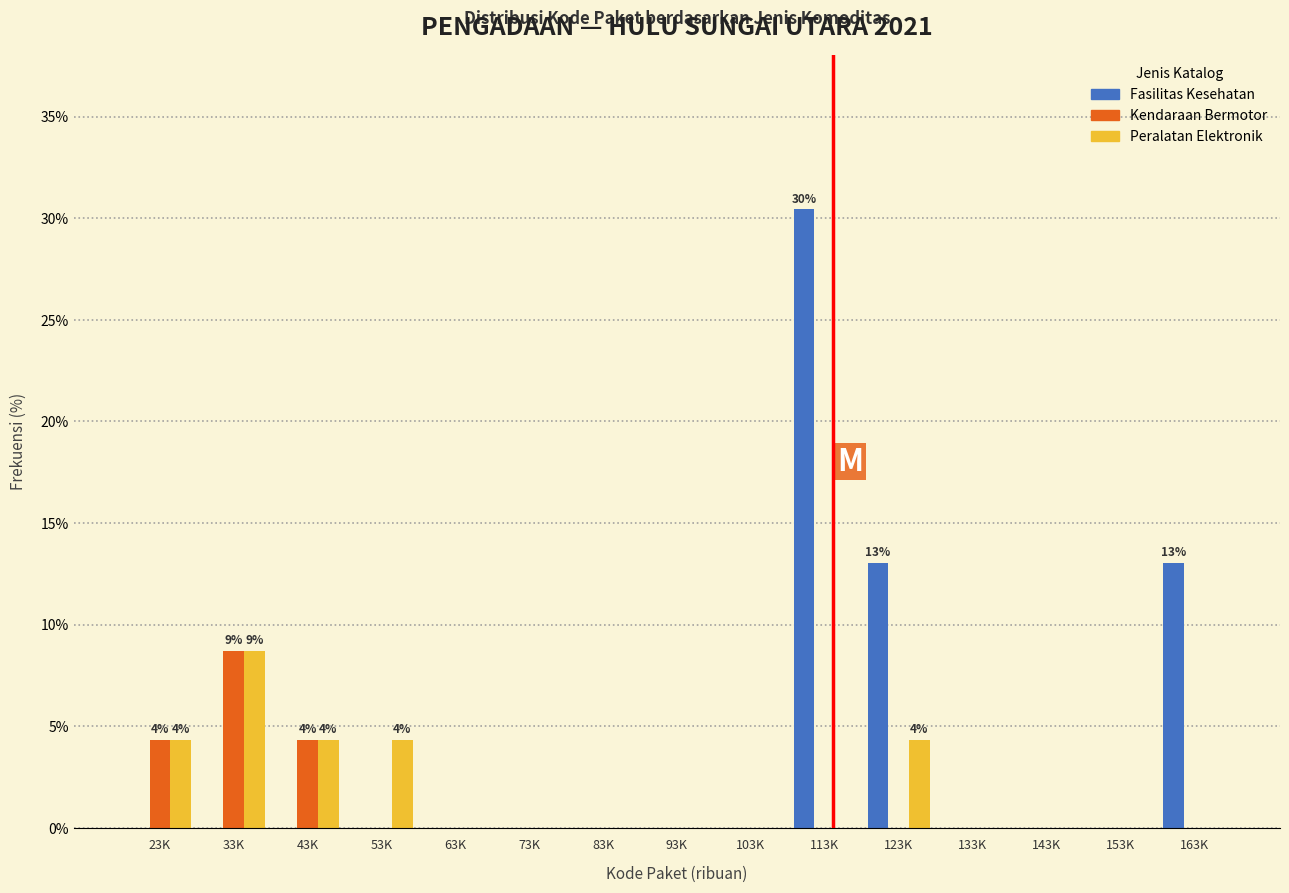

What is the sum of all Fasilitas Kesehatan values?

56.5